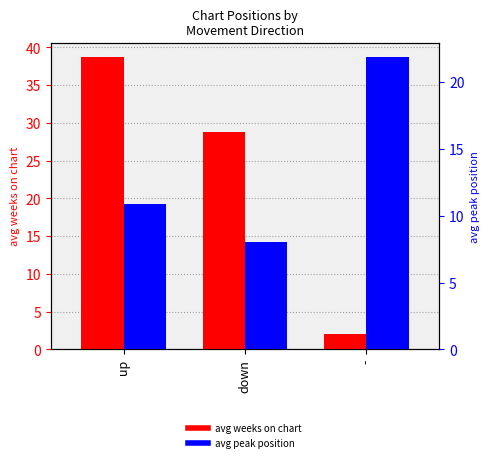

Where does the avg peak position series first go above 10?

up